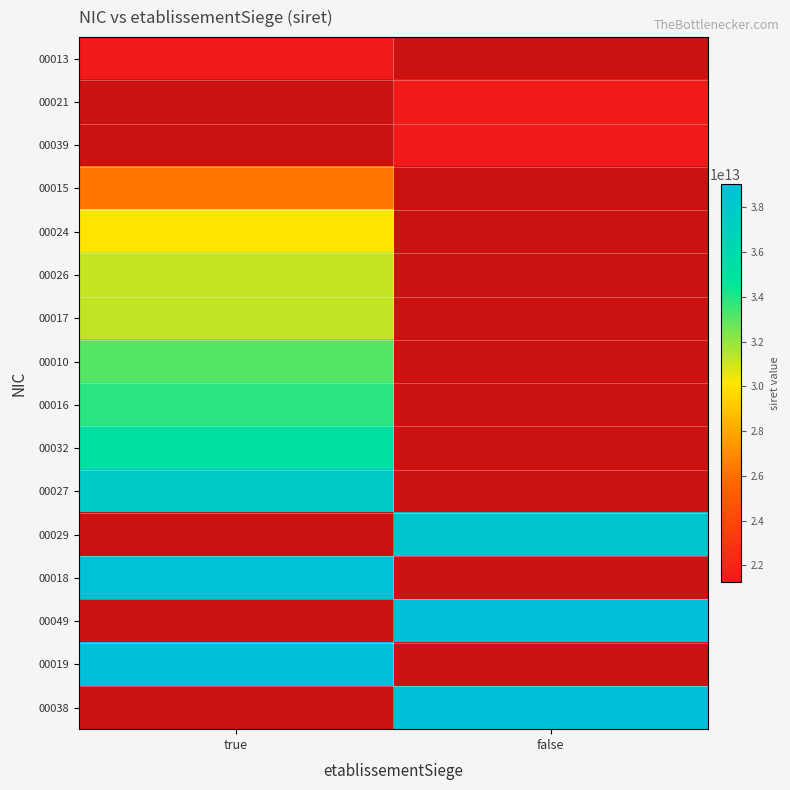

Where is 00017 nearest to the value 31244714700017?

true